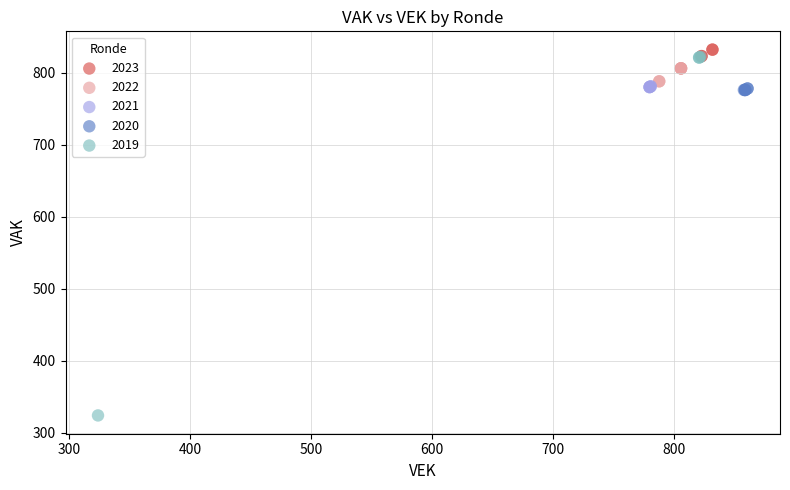

Which series has the widest spread of Y values?

2019